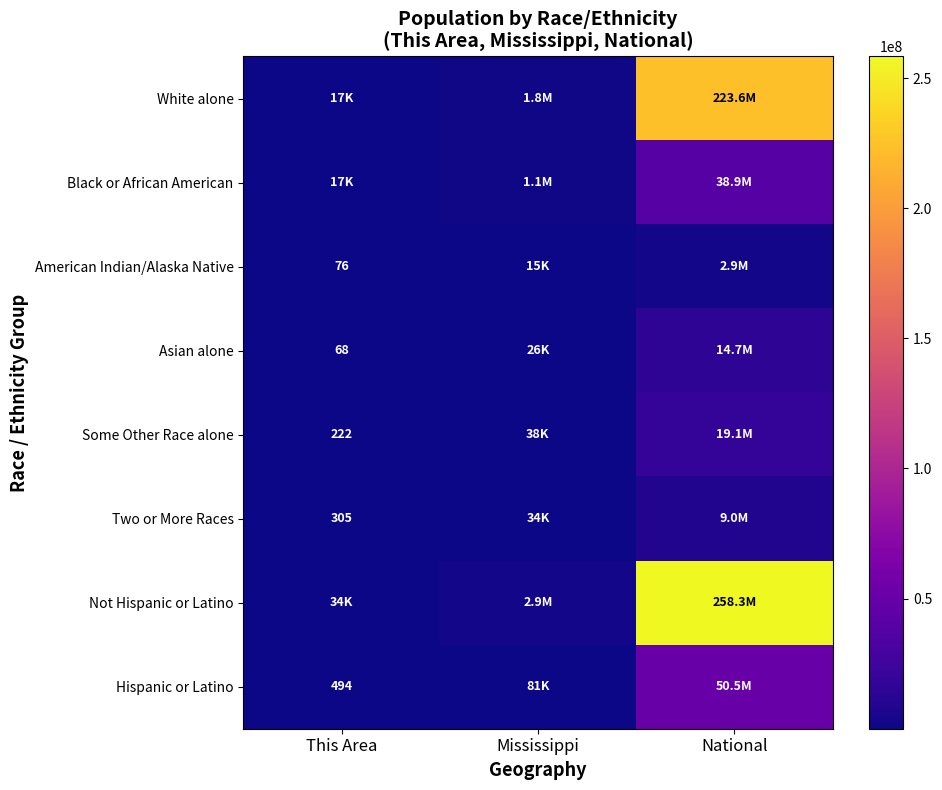

True or false: American Indian/Alaska Native has a value of 76 at This Area.

True